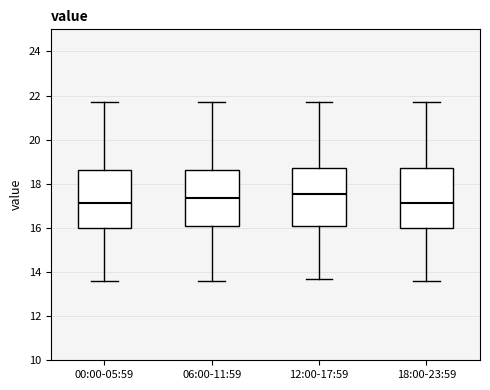

Reading left to right, transcribe this box plot: for each box, give where its median line is, the range the box spans, and where its two whiskers end, as read against the y-axis. The values are not printed on the chart, so give them approximately, as read against the axis.

00:00-05:59: median 17.2, box 16.0 to 18.6, whiskers 13.6 to 21.8
06:00-11:59: median 17.4, box 16.0 to 18.6, whiskers 13.6 to 21.8
12:00-17:59: median 17.6, box 16.2 to 18.8, whiskers 13.8 to 21.8
18:00-23:59: median 17.2, box 16.0 to 18.8, whiskers 13.6 to 21.8